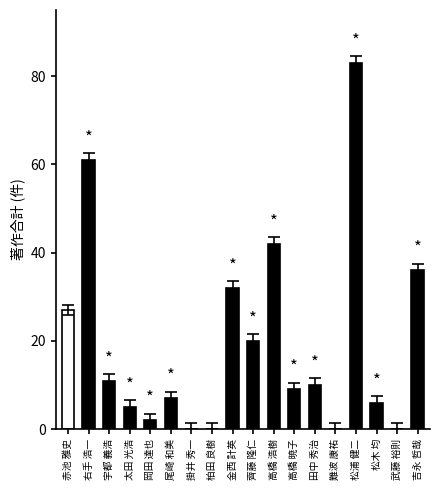

What is the change in value from 赤池 雅史 to 太田 光浩?

-22